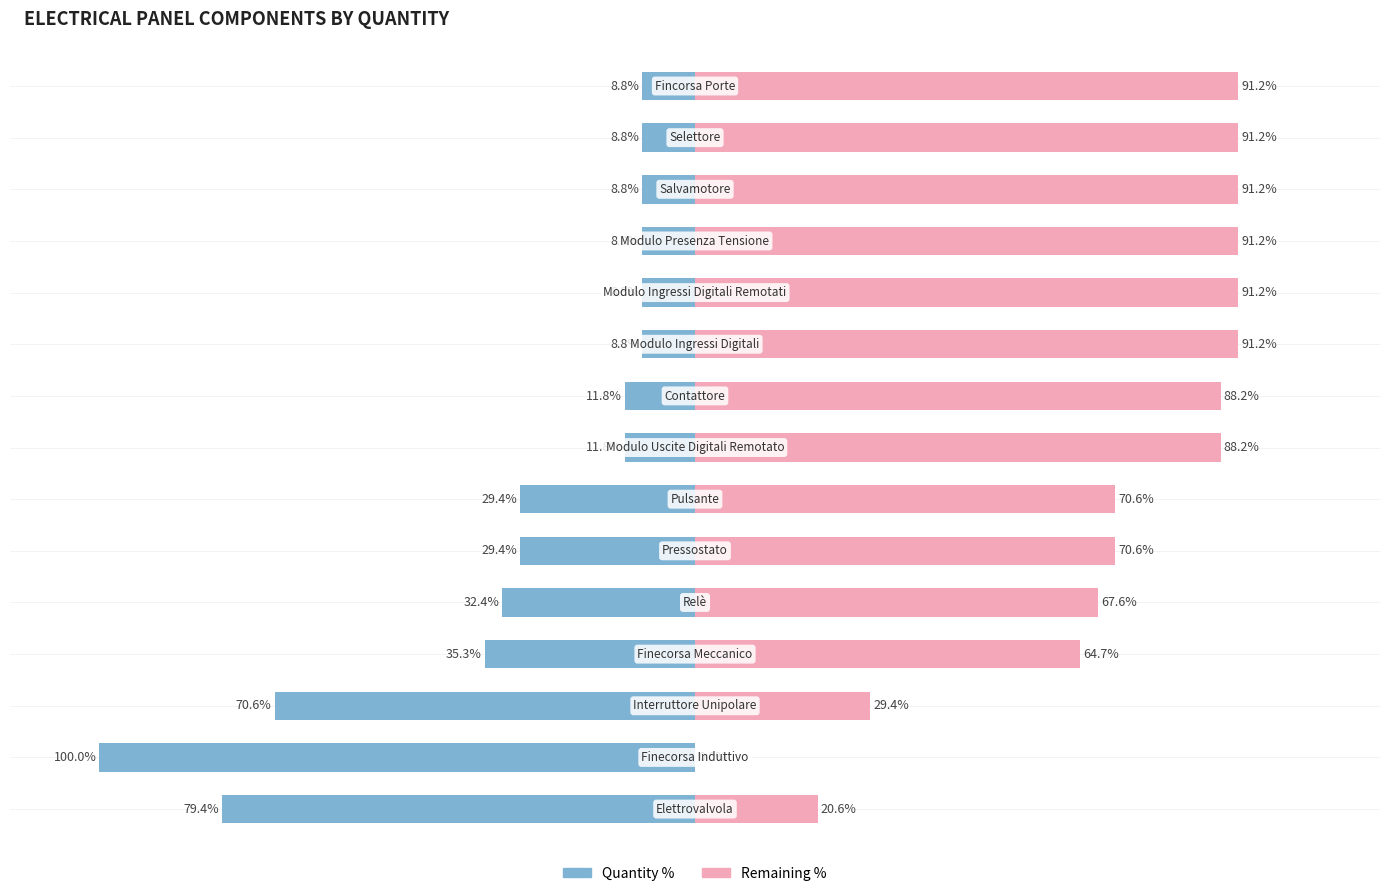

Does the chart contain stacked bars?

No